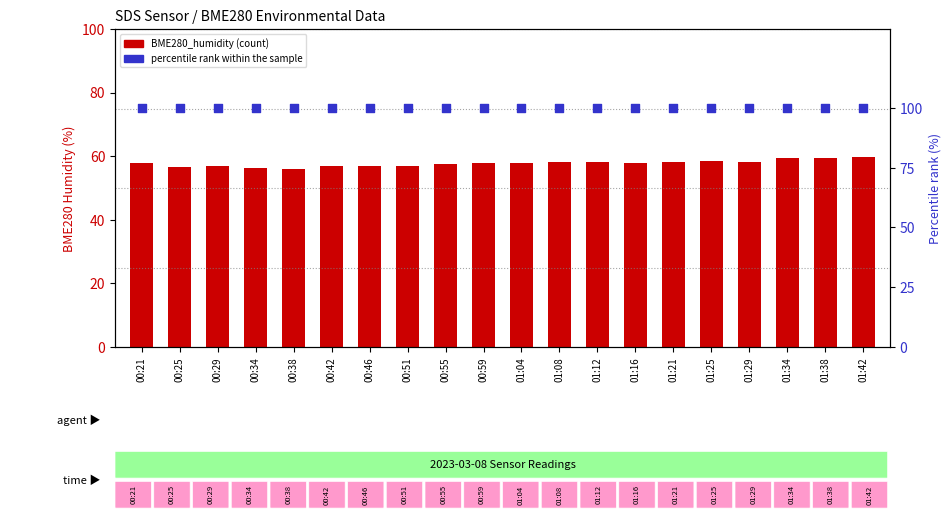

Which series has the largest Y range (max minus min)?

BME280_humidity